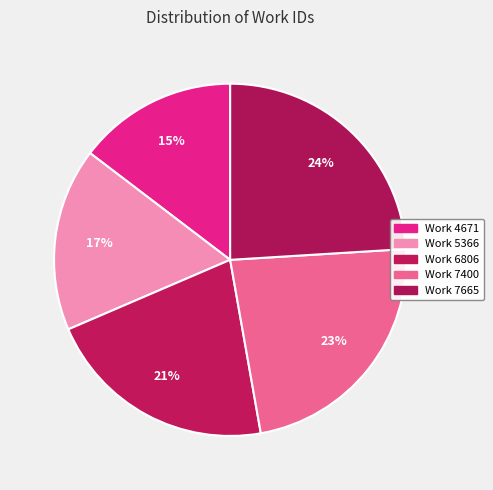

What is the ratio of the value at Work 7665 to the value at Work 4671?

1.6